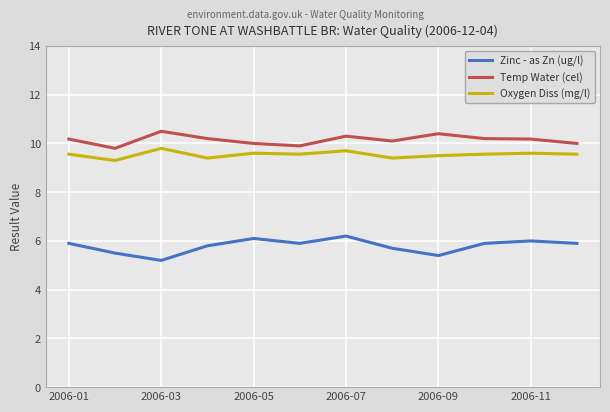

True or false: Oxygen Diss (mg/l) and Temp Water (cel) cross at least once.

False